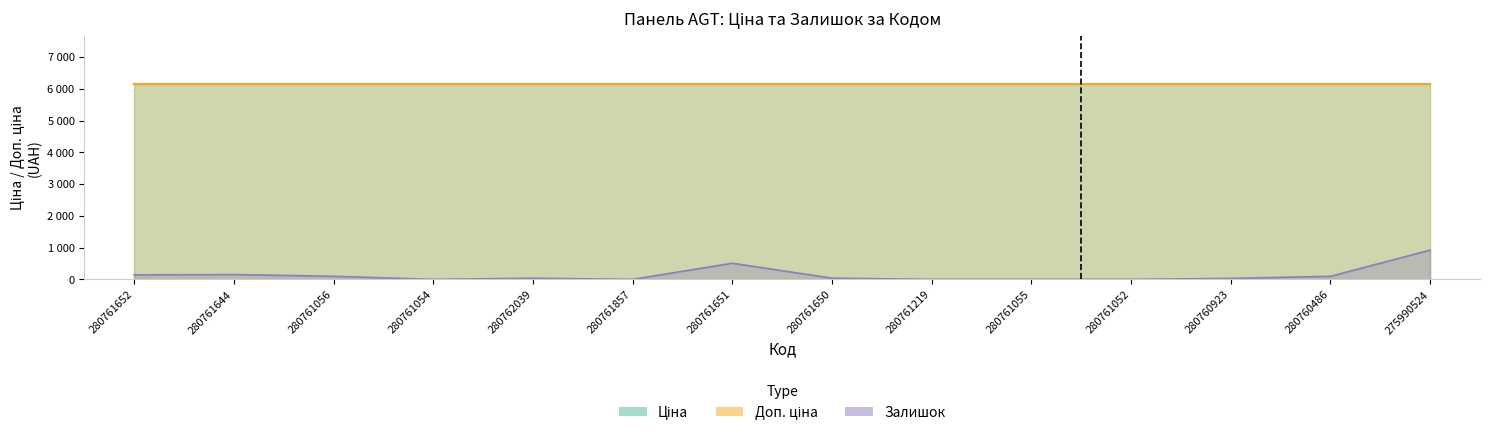

Reading left to right, transcribe all the data shown in this chart.

Ціна (лінія): 280761652=6143.2	280761644=6143.2	280761056=6143.2	280761054=6143.2	280762039=6143.2	280761857=6143.2	280761651=6143.2	280761650=6143.2	280761219=6143.2	280761055=6143.2	280761052=6143.2	280760923=6143.2	280760486=6143.2	275990524=6143.2
Доп. ціна (лінія): 280761652=6143.2	280761644=6143.2	280761056=6143.2	280761054=6143.2	280762039=6143.2	280761857=6143.2	280761651=6143.2	280761650=6143.2	280761219=6143.2	280761055=6143.2	280761052=6143.2	280760923=6143.2	280760486=6143.2	275990524=6143.2
Залишок (scaled, лінія): 280761652=141.6	280761644=150.8	280761056=97.5	280761054=0.0	280762039=36.8	280761857=0.0	280761651=507.6	280761650=38.6	280761219=0.0	280761055=0.0	280761052=0.0	280760923=31.3	280760486=95.6	275990524=921.5